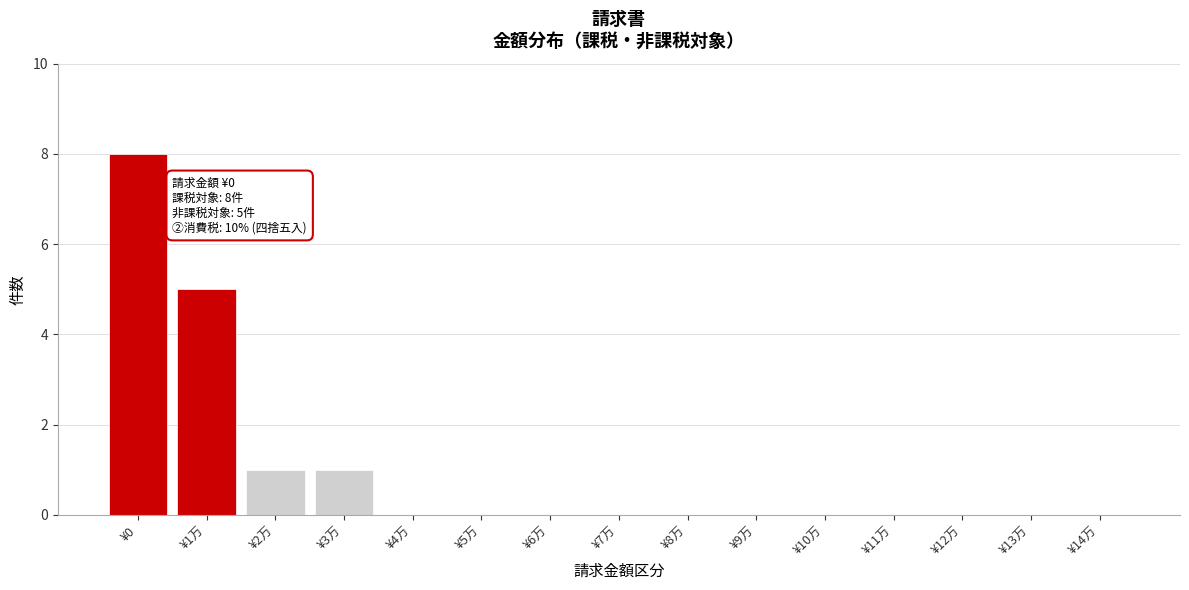

Reading left to right, transcribe all the data shown in this chart.

¥0=8	¥1万=5	¥2万=1	¥3万=1	¥4万=0	¥5万=0	¥6万=0	¥7万=0	¥8万=0	¥9万=0	¥10万=0	¥11万=0	¥12万=0	¥13万=0	¥14万=0